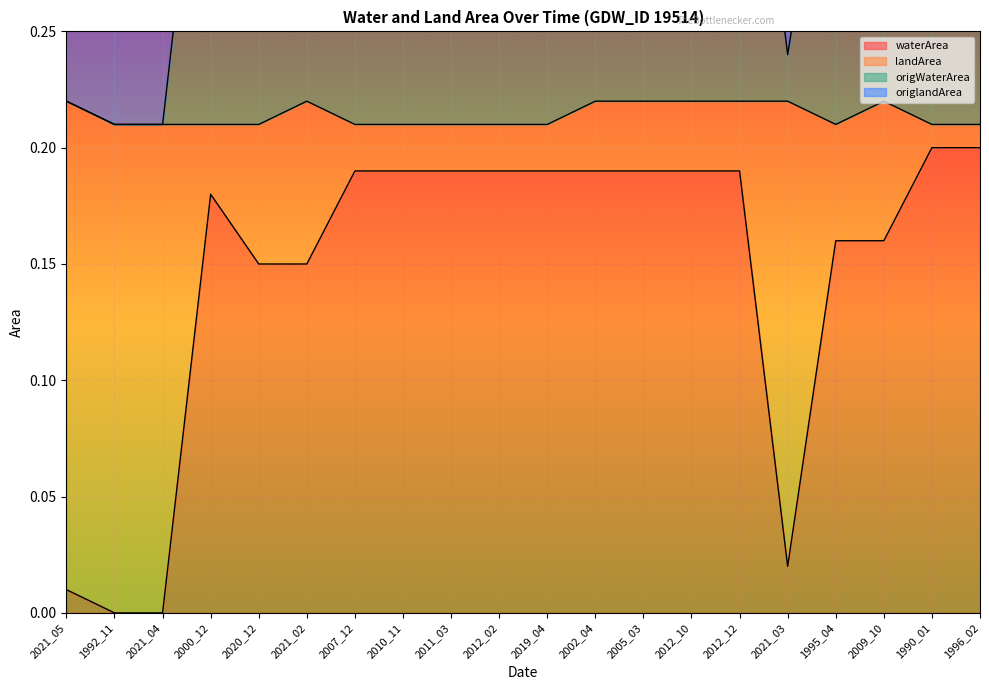

What is the spread (max minus min) of values at 2012_12?

0.2